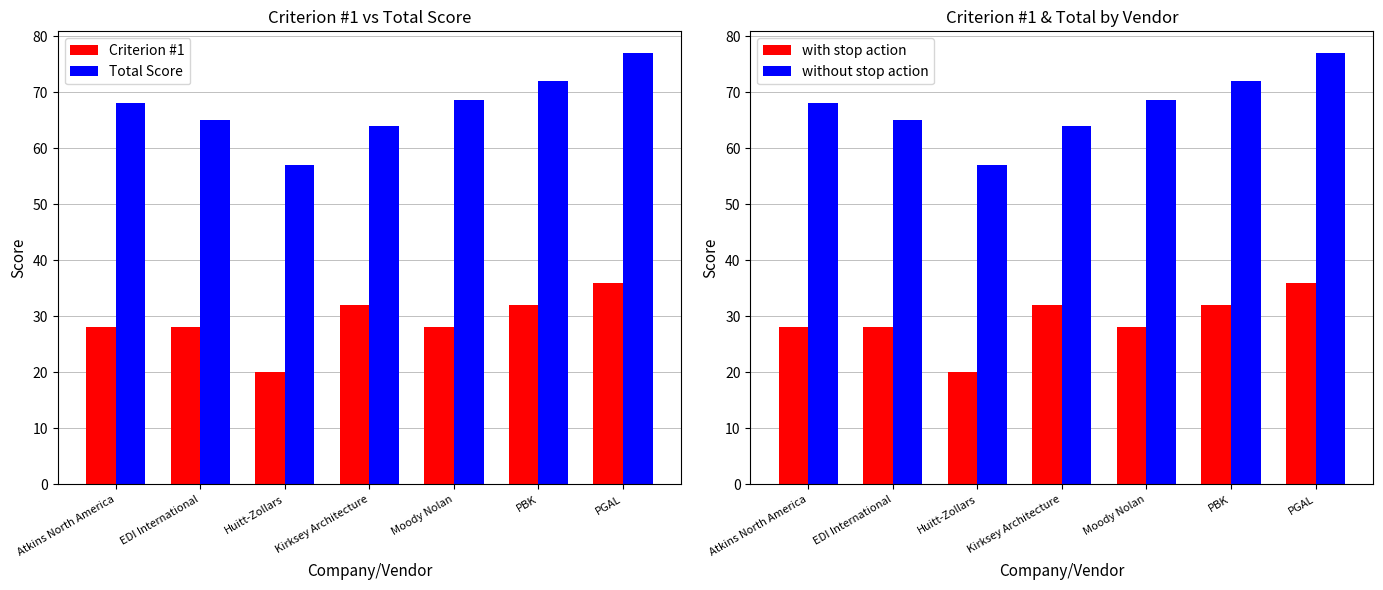

At which category does the chart reach its peak across all series?

PGAL